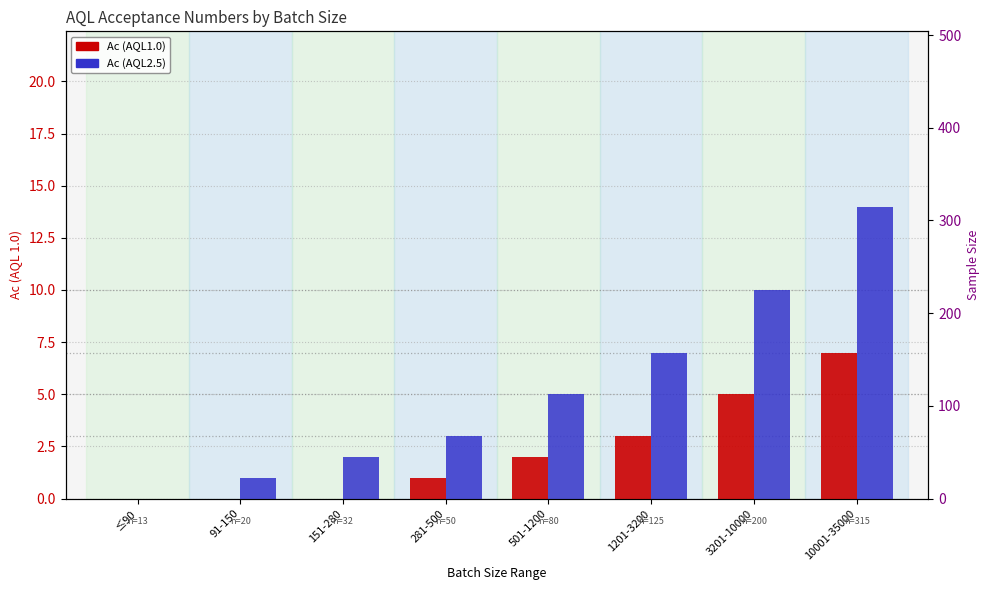

Reading left to right, transcribe all the data shown in this chart.

Ac (AQL1.0): ≤90=0	91-150=0	151-280=0	281-500=1	501-1200=2	1201-3200=3	3201-10000=5	10001-35000=7
Ac (AQL2.5): ≤90=0	91-150=1	151-280=2	281-500=3	501-1200=5	1201-3200=7	3201-10000=10	10001-35000=14